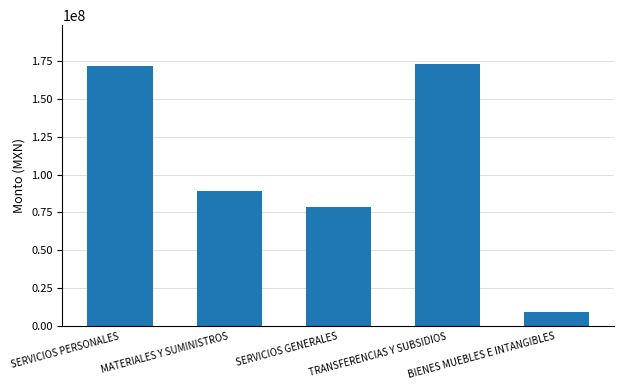

The chart shows a value of 171452059.0 at SERVICIOS PERSONALES. True or false?

True